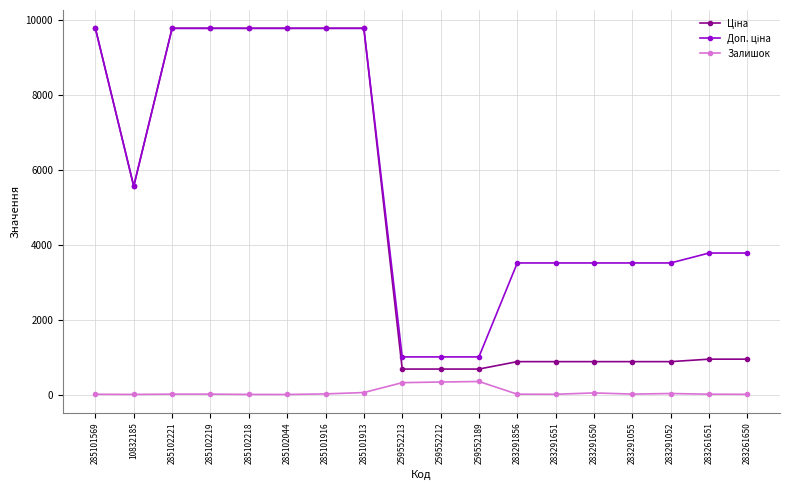

At how many categories does at least one series exceed 7096?

7